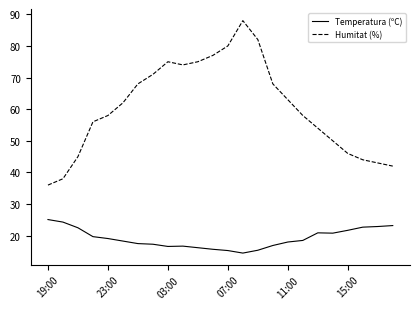

Which series has the widest spread of values?

Humitat (%)